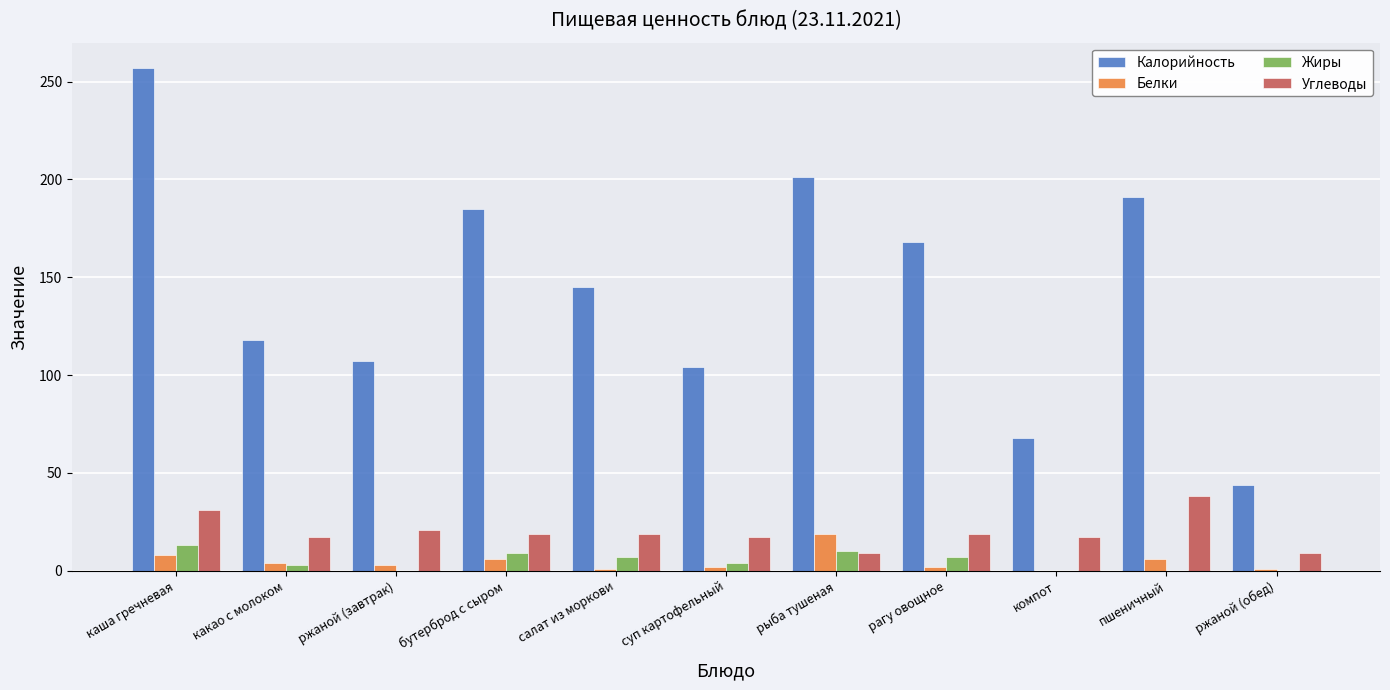

Are the bars horizontal?

No